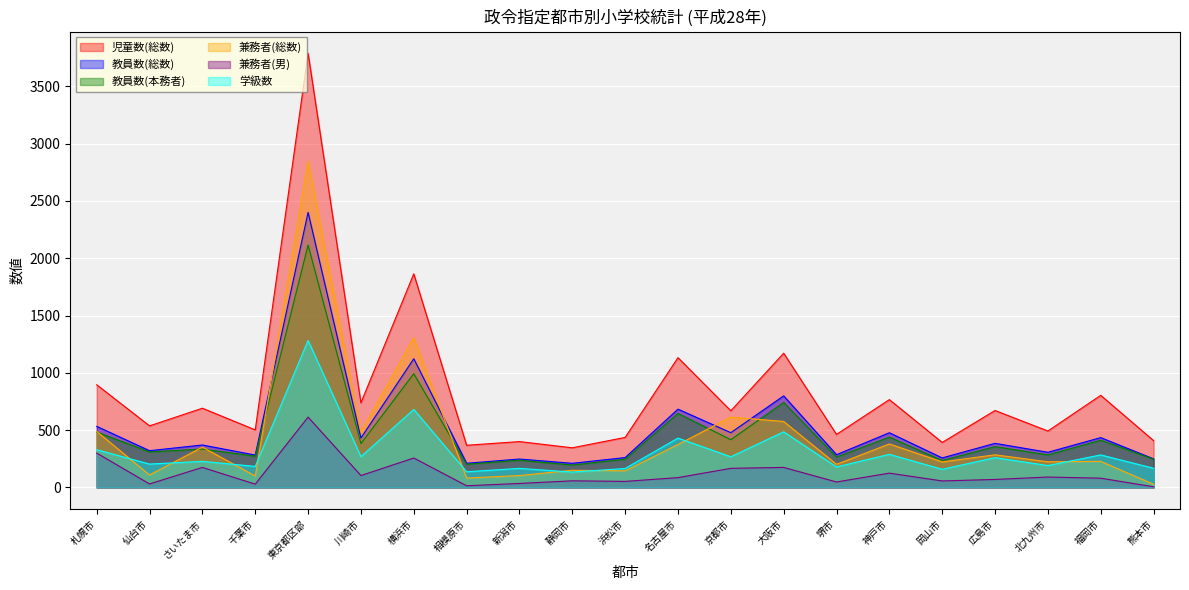

What is the label of the 11th point from the right?

浜松市